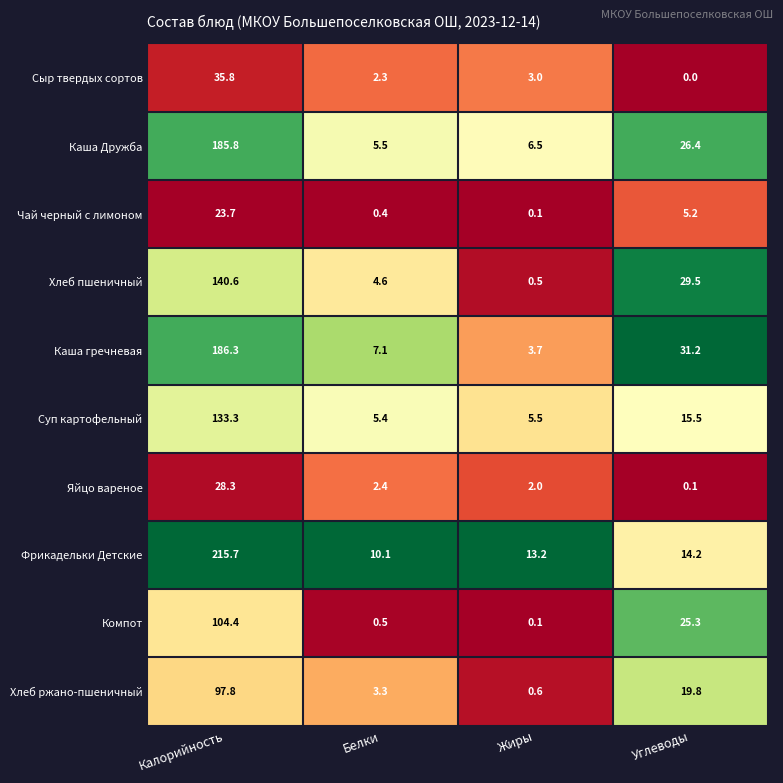

What is the sum of all Компот values?

130.3